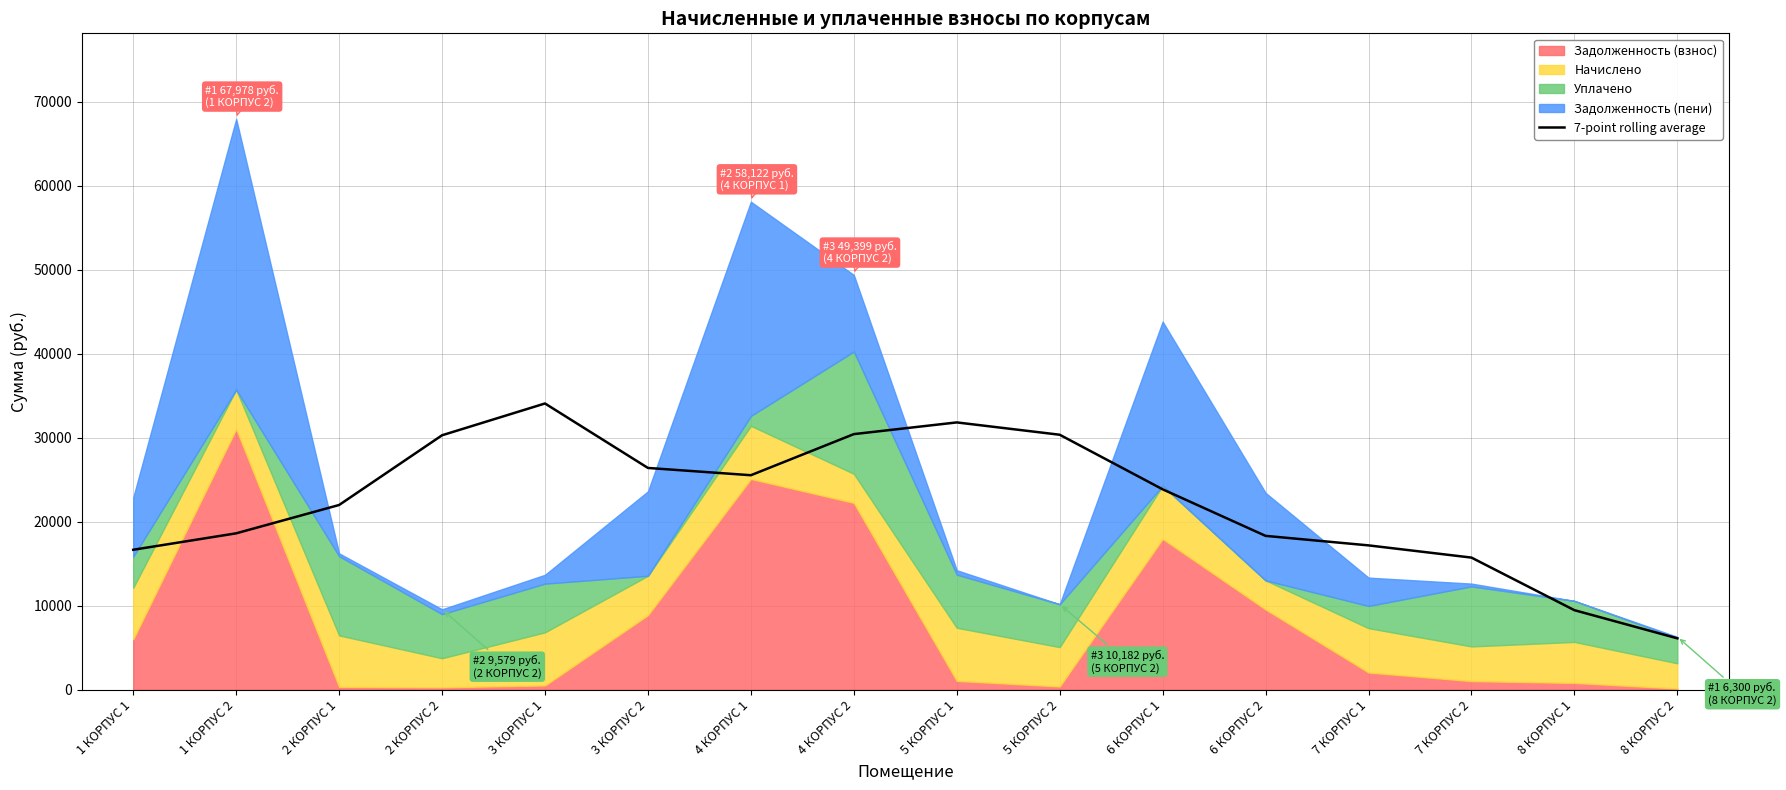

Which category has the lowest value across all series?

8 КОРПУС 2